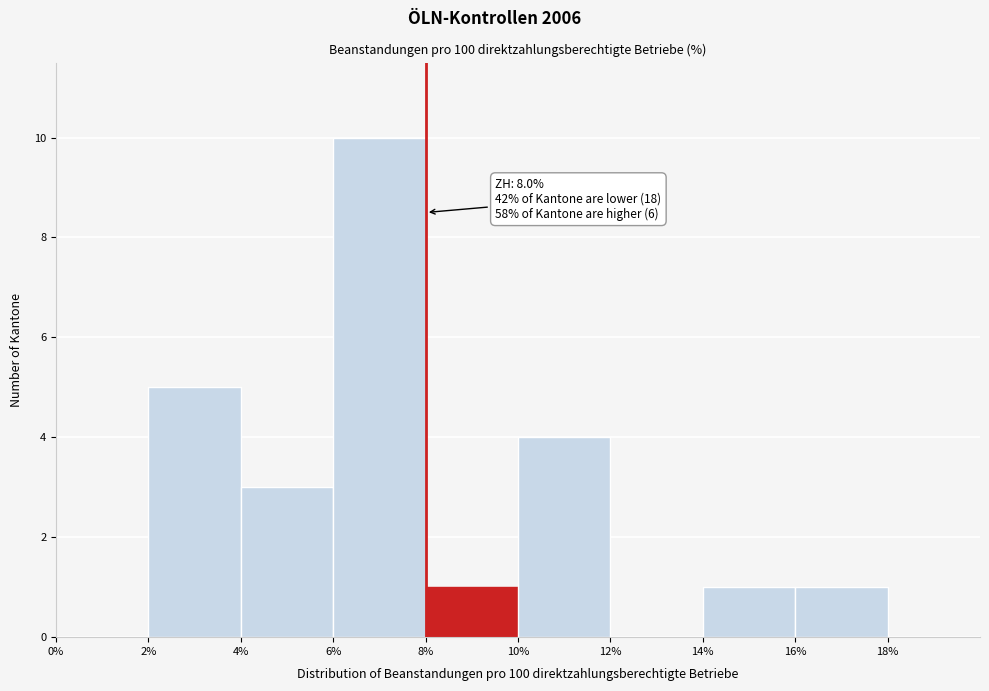

Over which range of the x-axis is the bar tallest?

6 to 8